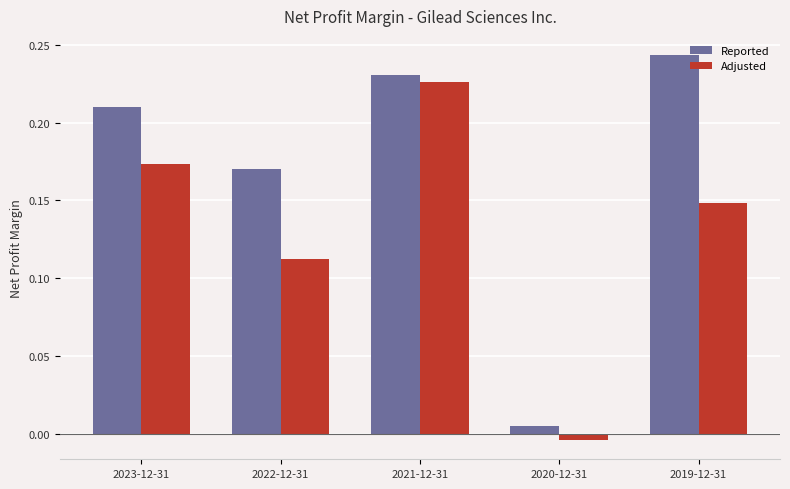

Rank the series by their average value, from lowest to highest.

Adjusted, Reported